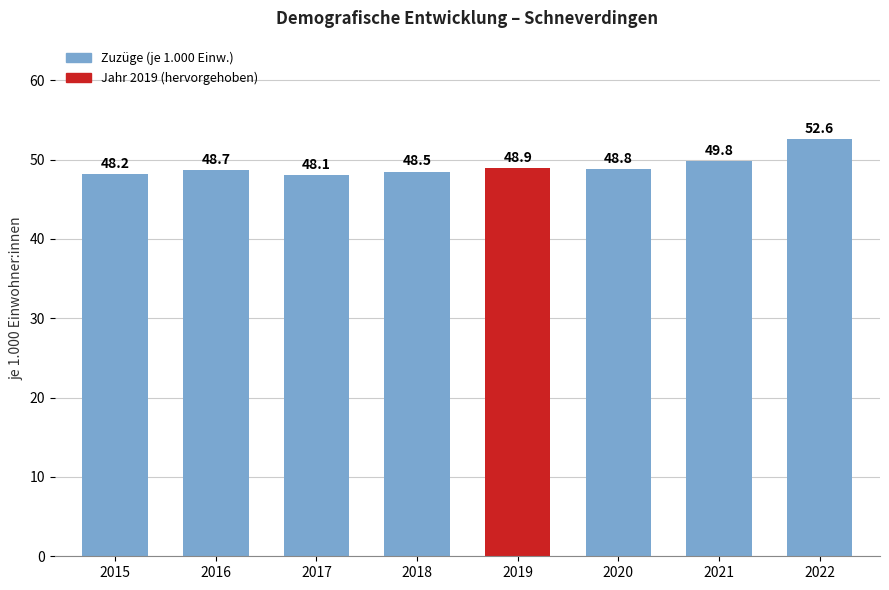

Which category has the highest value across all series?

2022